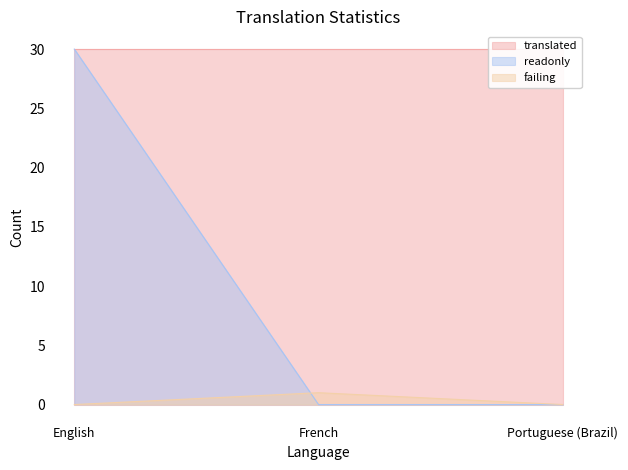

Is it true that failing equals 0 at French?

False